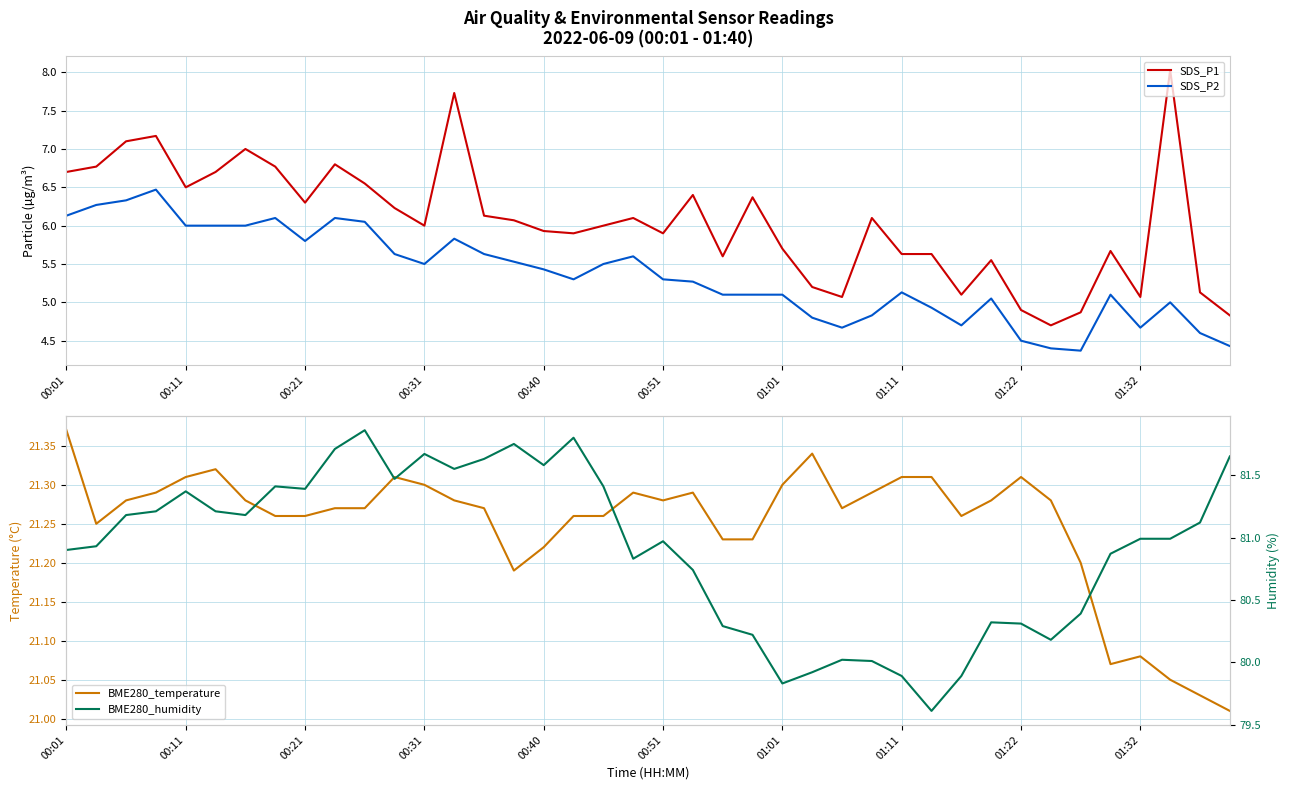

Is it true that SDS_P1 equals 6.4 at 21?

True